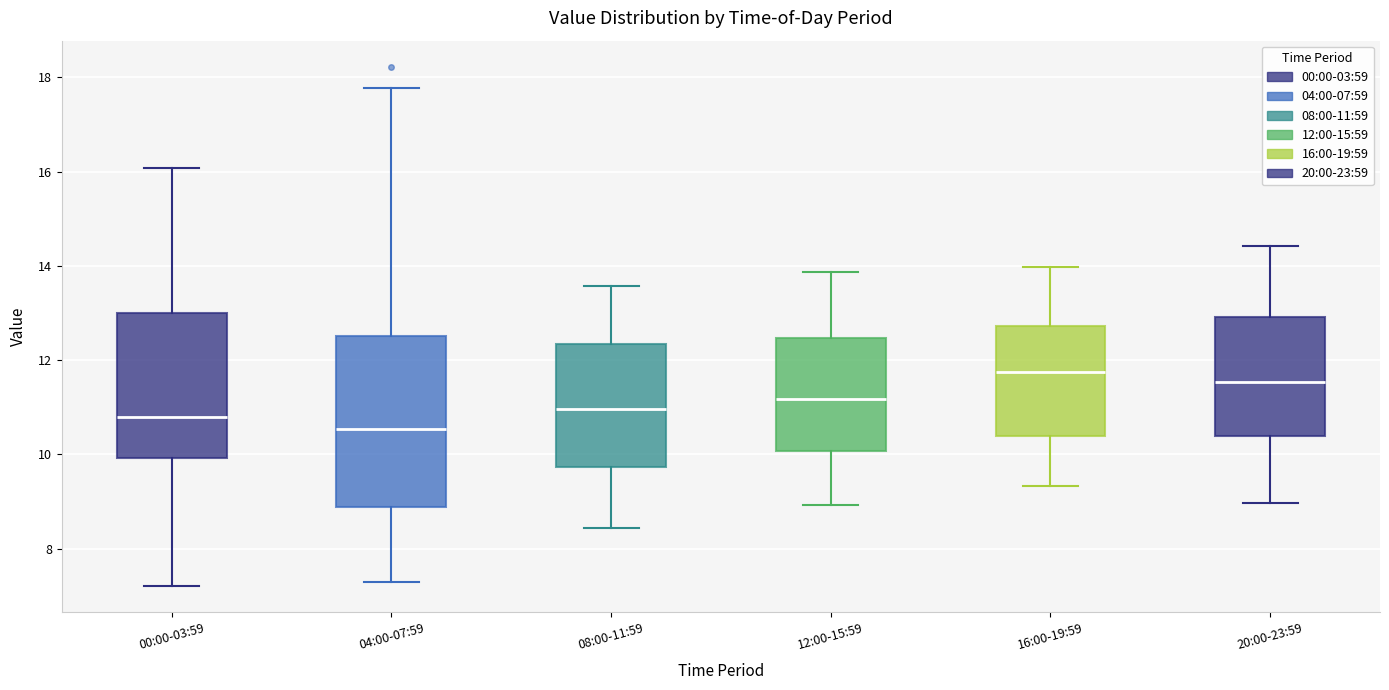

Where does the median line of the box for 16:00-19:59 sit on the y-axis? The values are not printed on the chart, so give them approximately, as read against the axis.

11.8